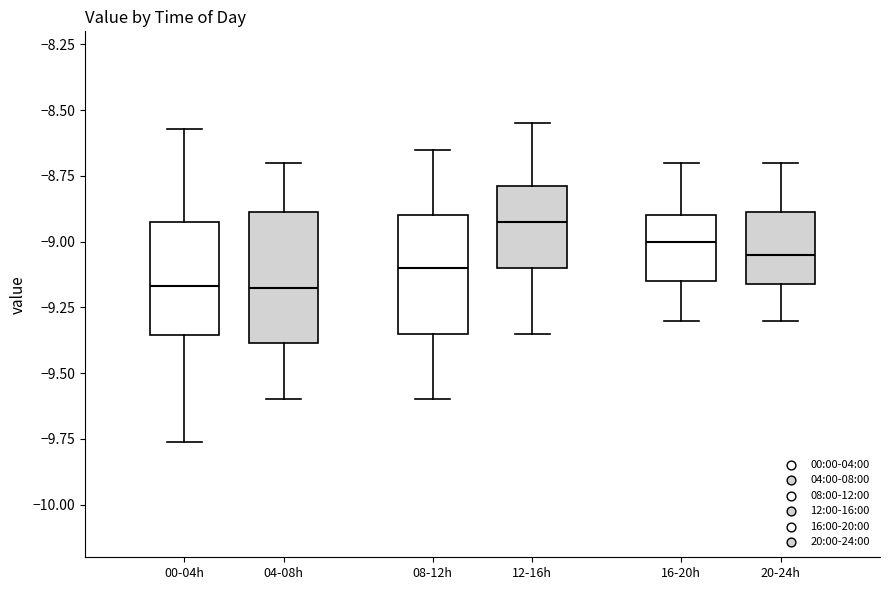

Where does the median line of the box for 20-24h sit on the y-axis? The values are not printed on the chart, so give them approximately, as read against the axis.

-9.05